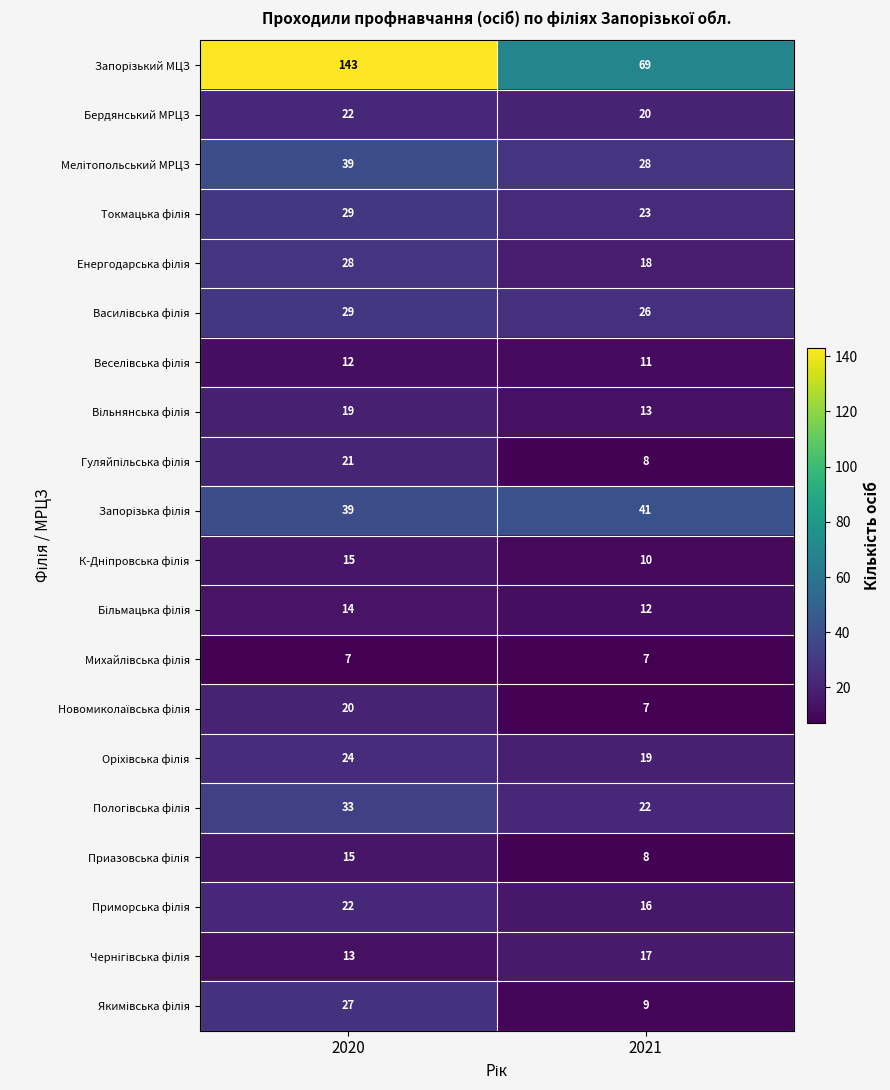

What is the smallest value displayed?

7